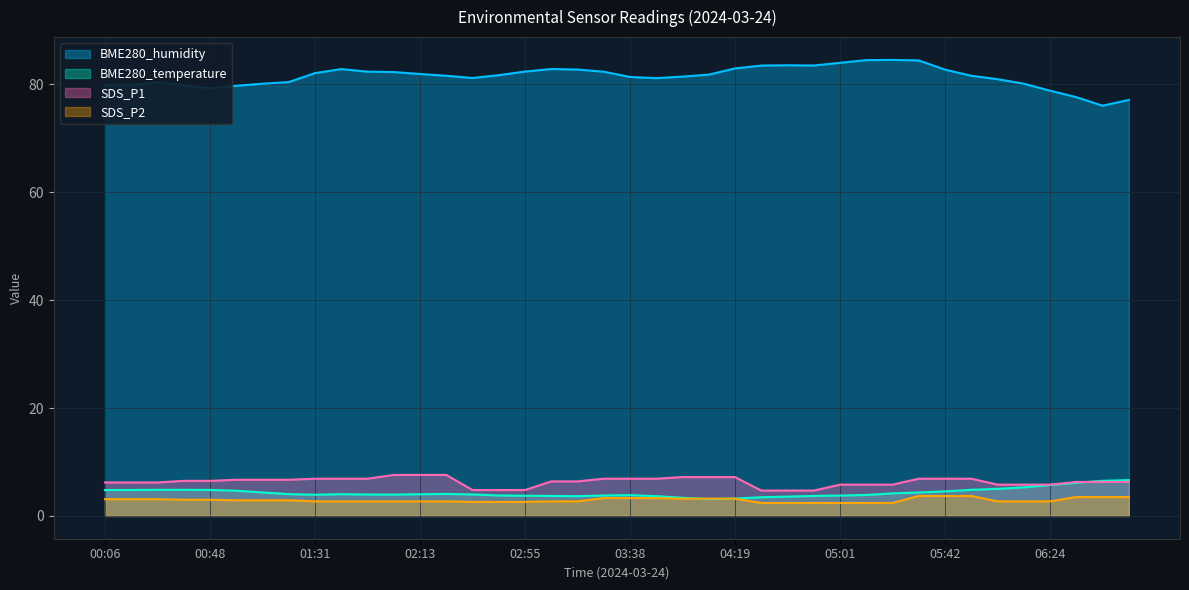

Which series has the largest total across all categories?

BME280_humidity